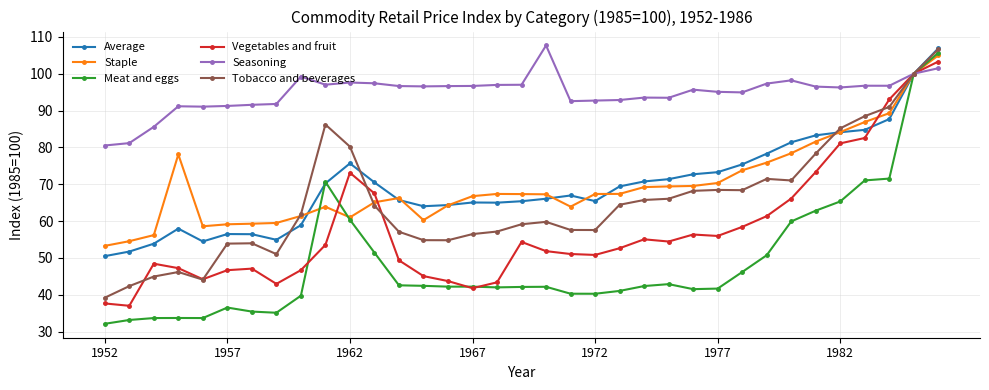

Which series has the widest spread of values?

Meat and eggs